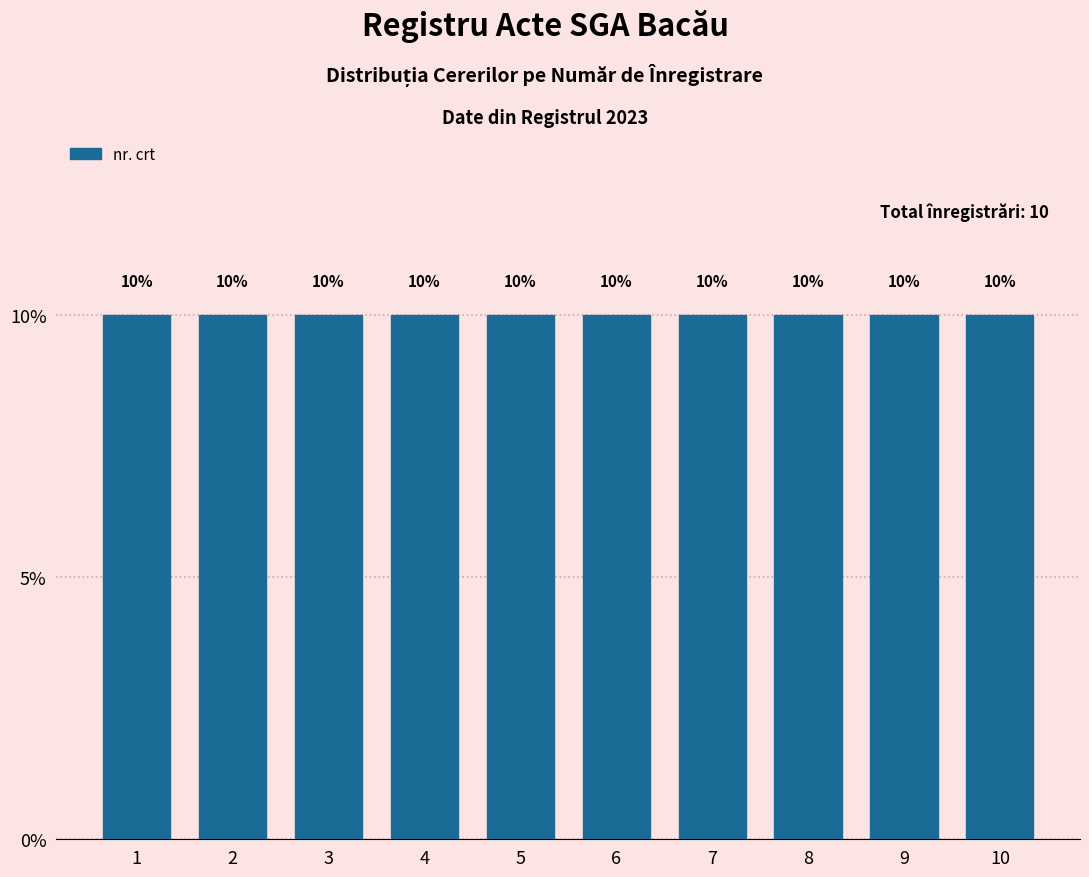

How tall is the bar that spans 3.5 to 4.5 on the x-axis?

10